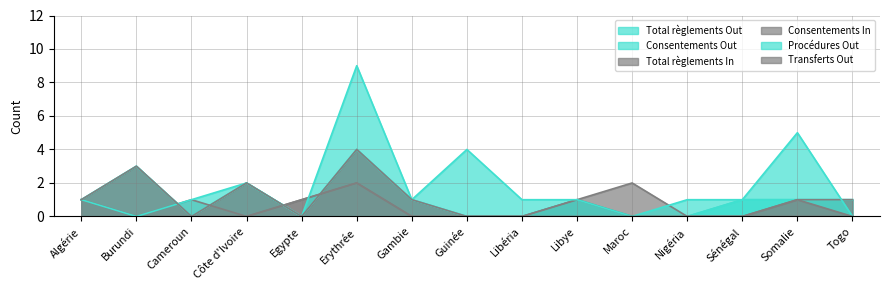

What is the maximum value for Consentements Out?

4